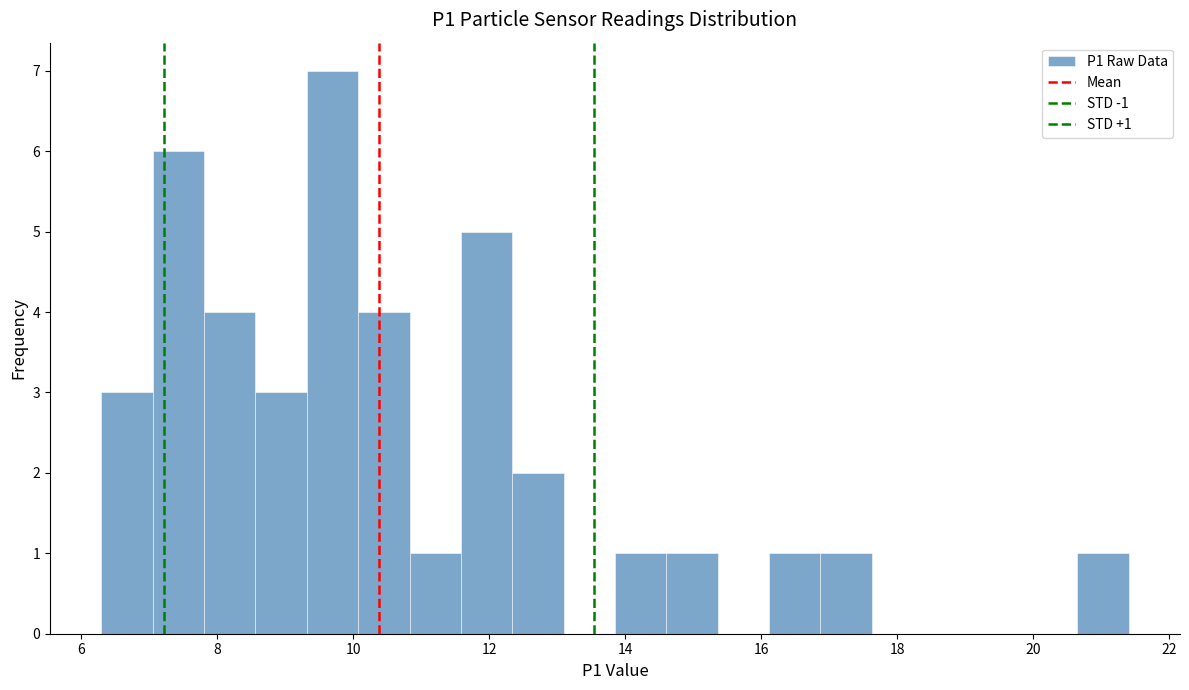

Around what value on the x-axis is the tallest bar? Give the approximate position of its centre, as read against the axis.

9.6